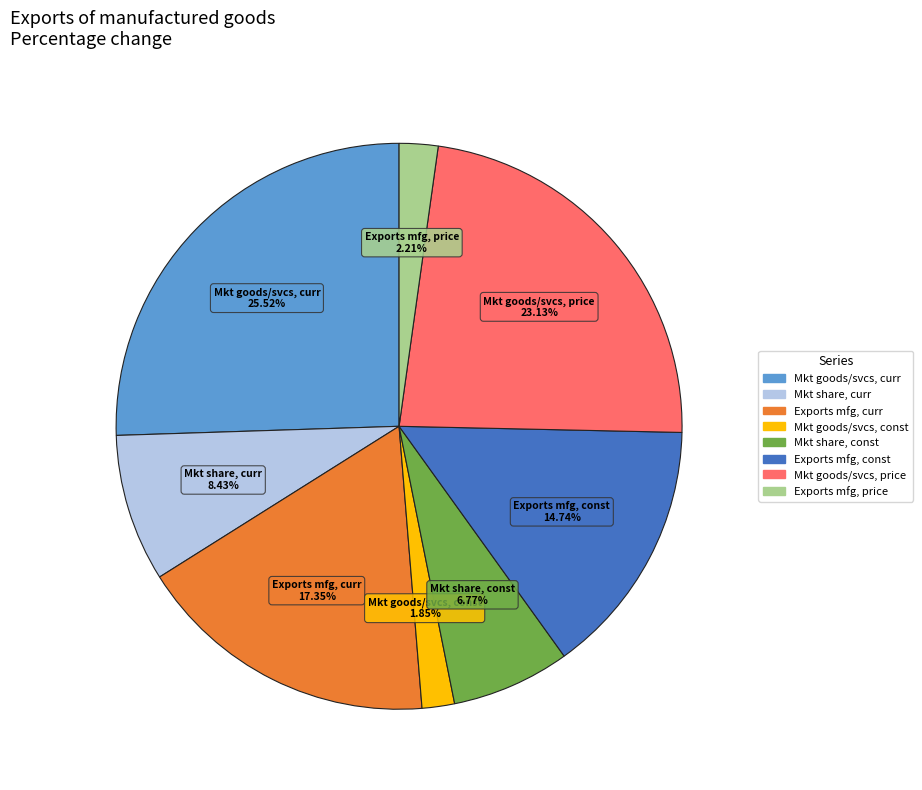

How many slices are in this pie chart?

8